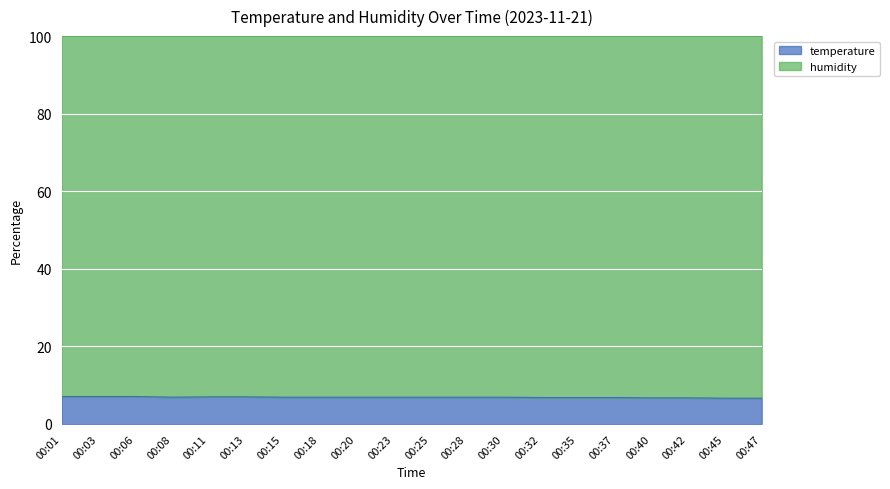

At which category does the chart reach its peak across all series?

00:01